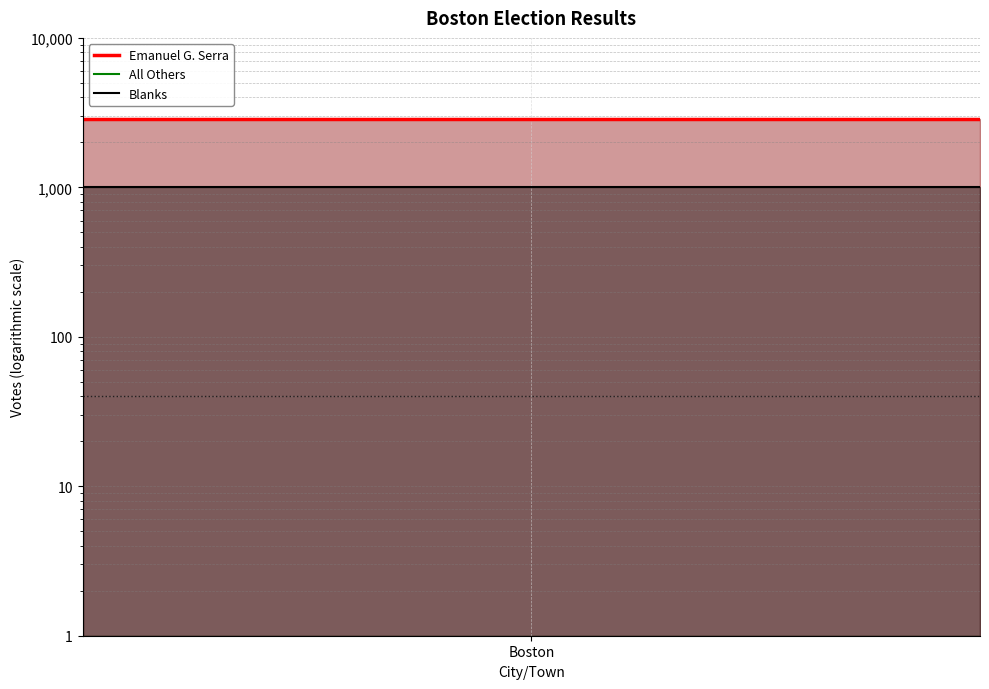

What is the label of the 2nd point from the right?

Boston